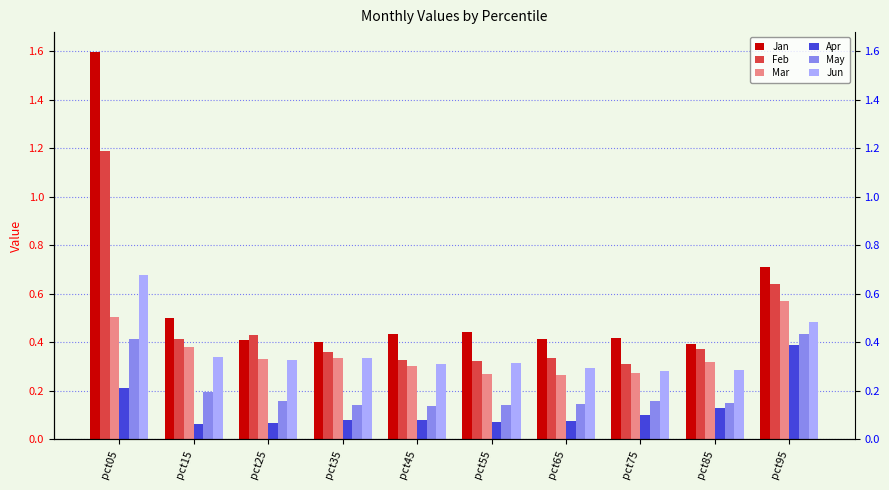

What is the difference between the maximum and second lowest values in the Apr series?

0.3